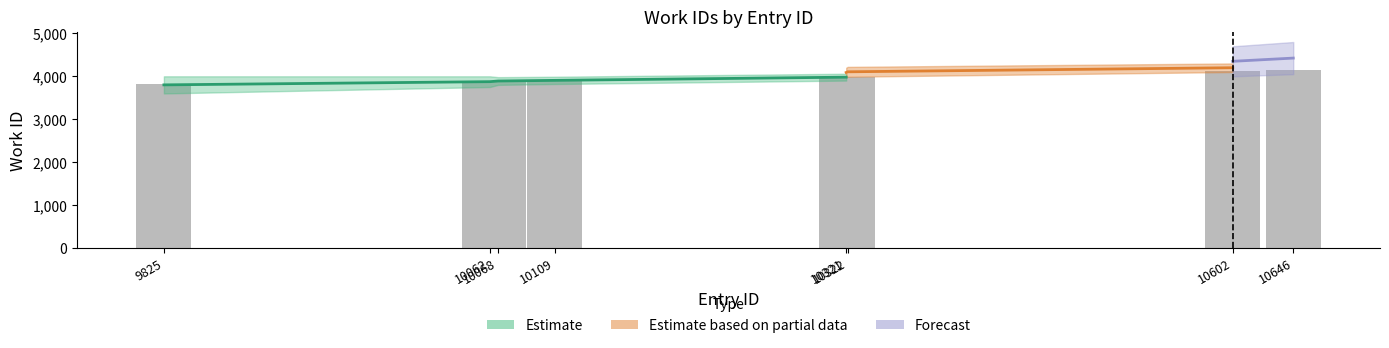

List the labels in order of value, largest first.

10646, 10602, 10321, 10322, 10109, 10068, 10062, 9825